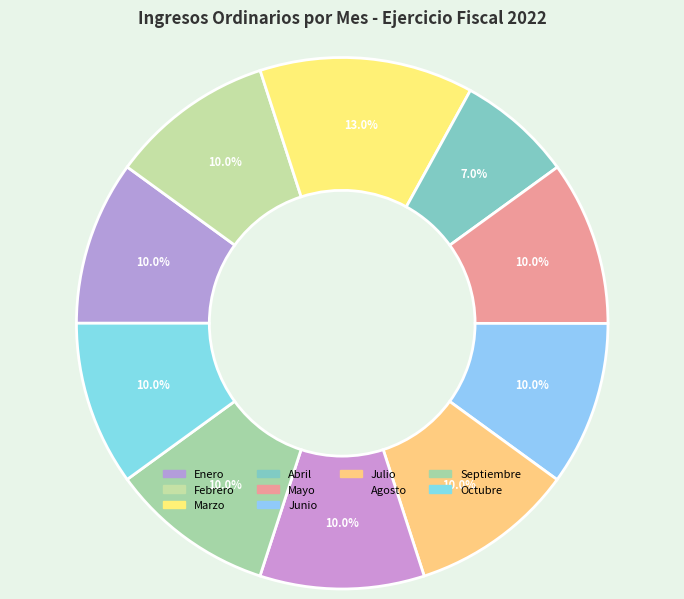

What is the largest slice in the pie chart?

Marzo